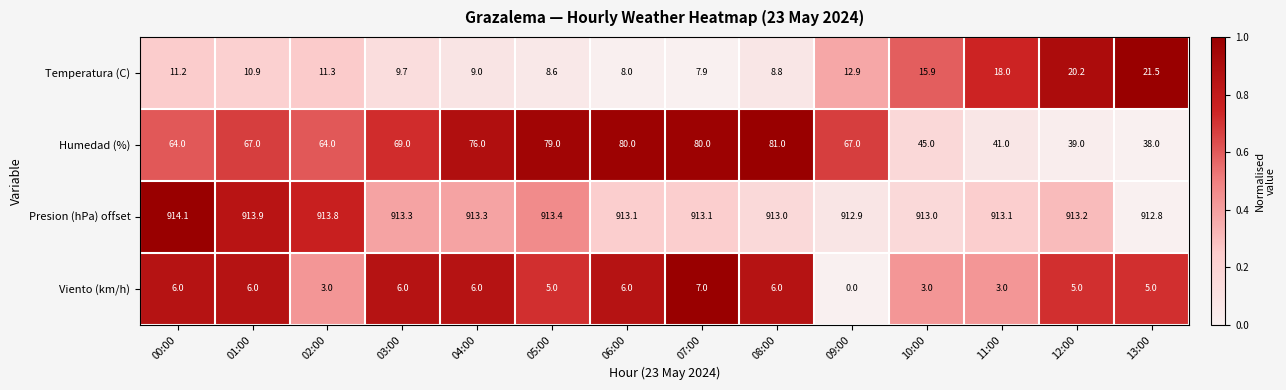

What is the greatest value displayed?

914.1